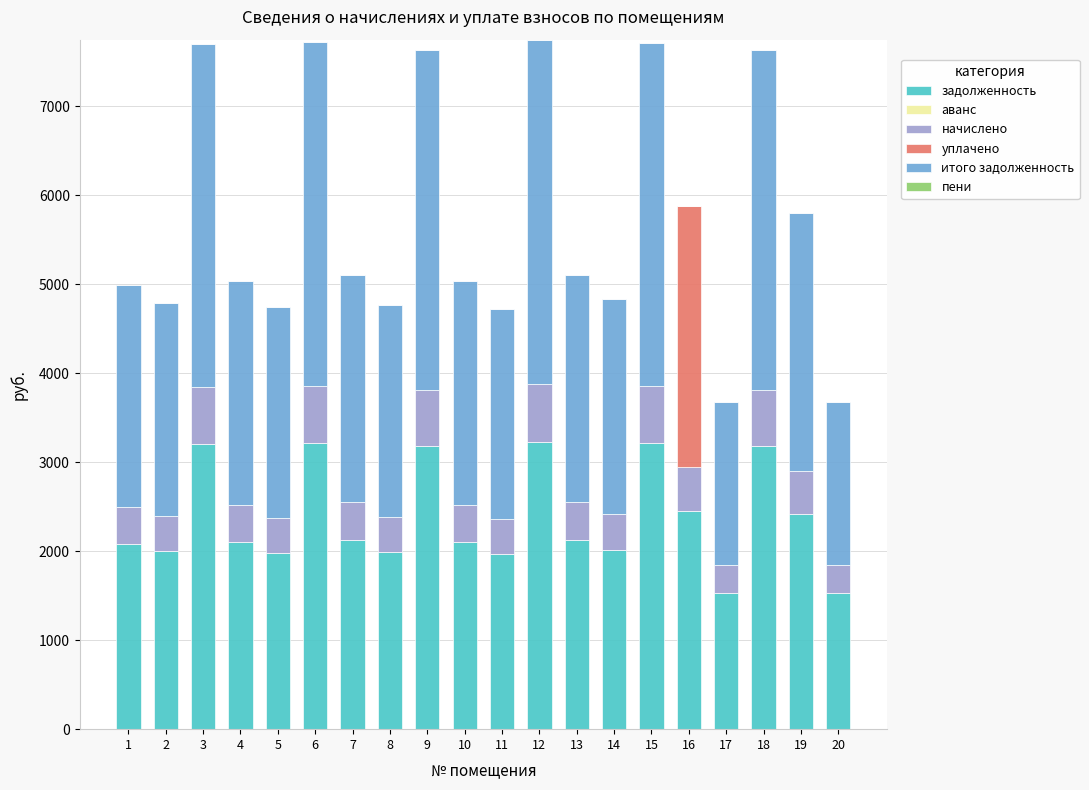

What is the total value across all series at 7?

5106.2